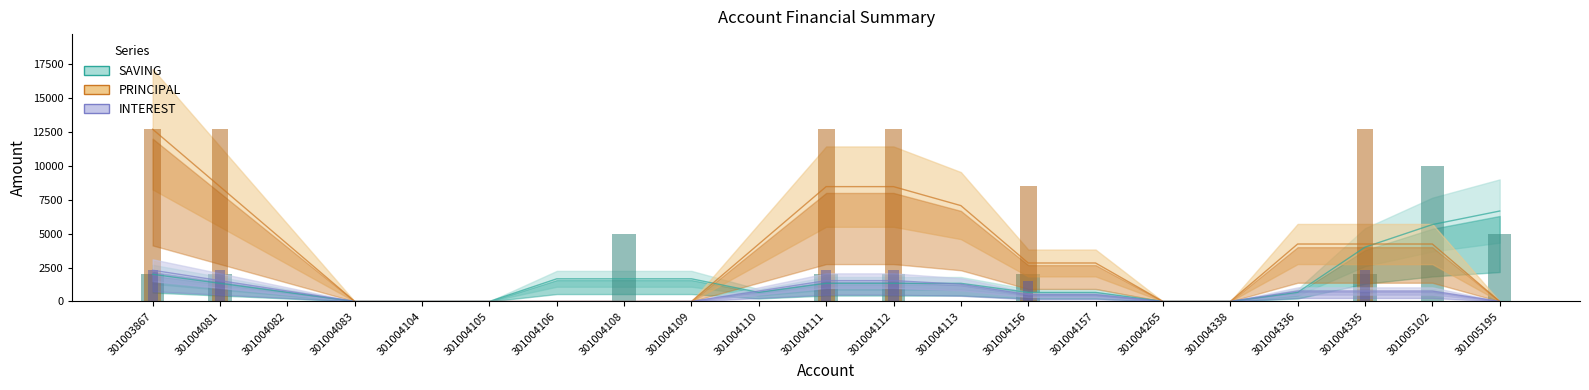

At which label is SAVING closest to 5000?

301004108